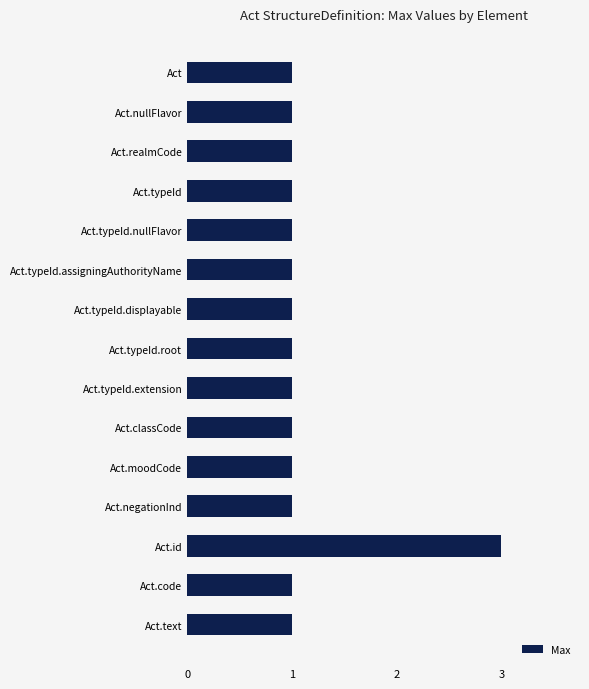

Count the number of categories in the chart.

15